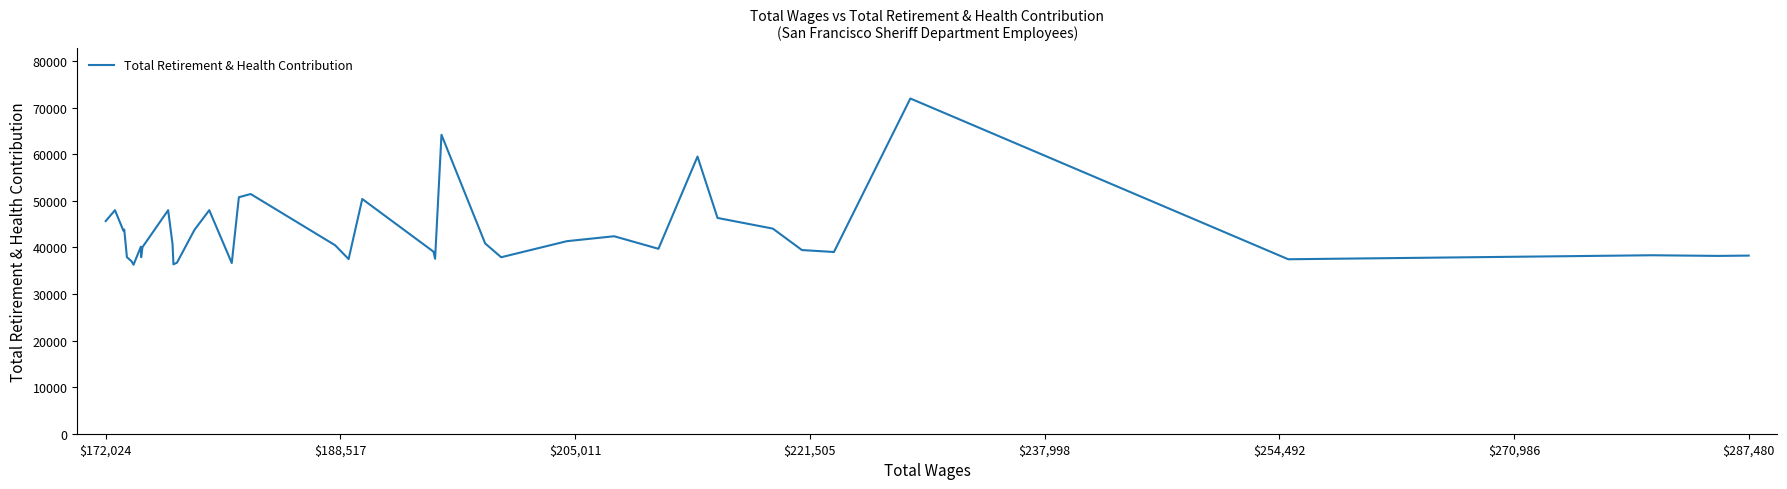

What is the smallest value displayed?

36278